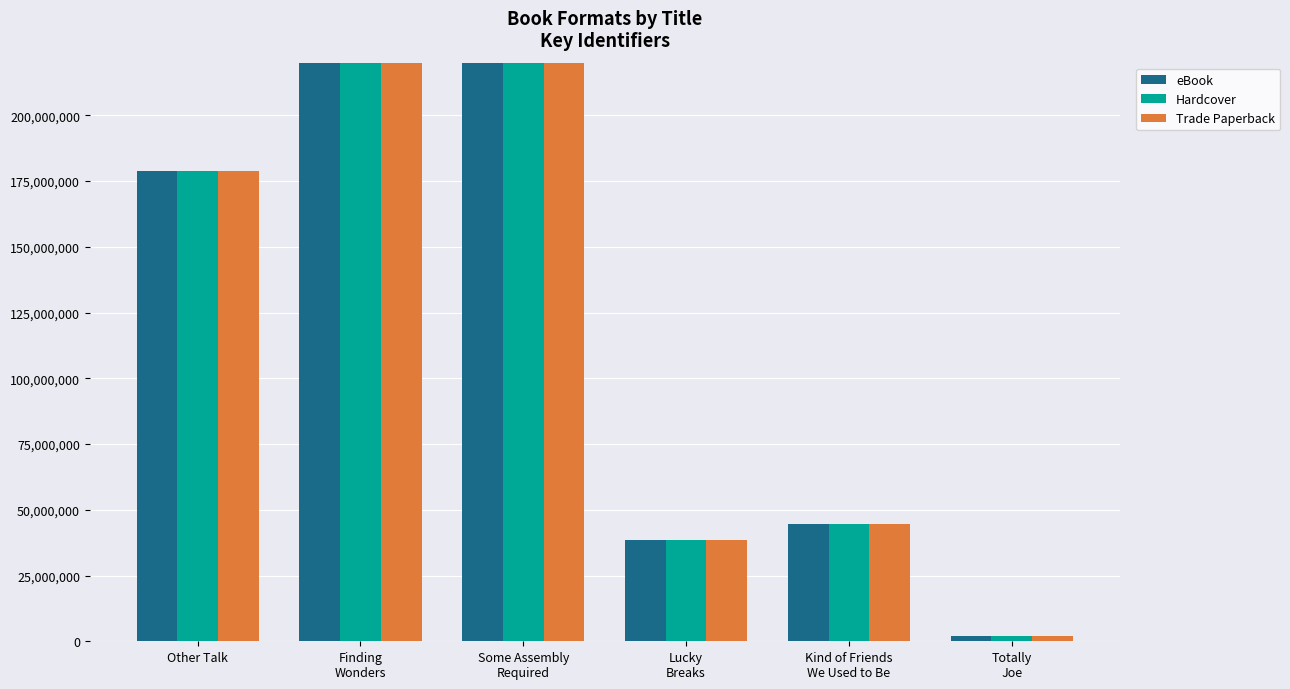

Between Finding
Wonders and Kind of Friends
We Used to Be, which is larger?

Finding
Wonders